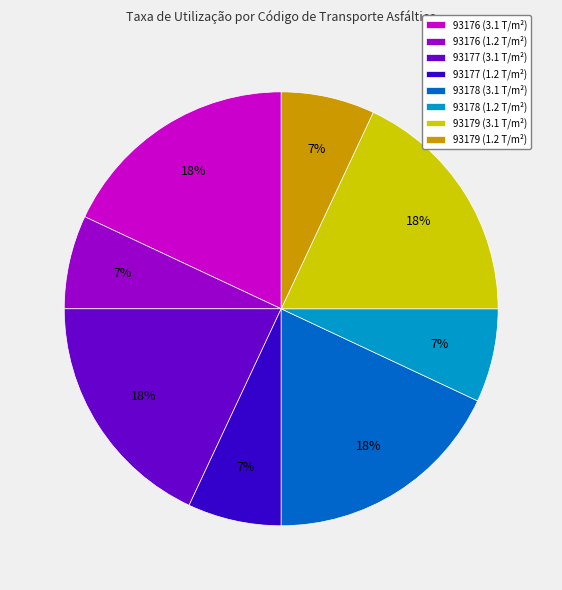

True or false: 93178 (1.2 T/m²) accounts for 7% of the total.

True